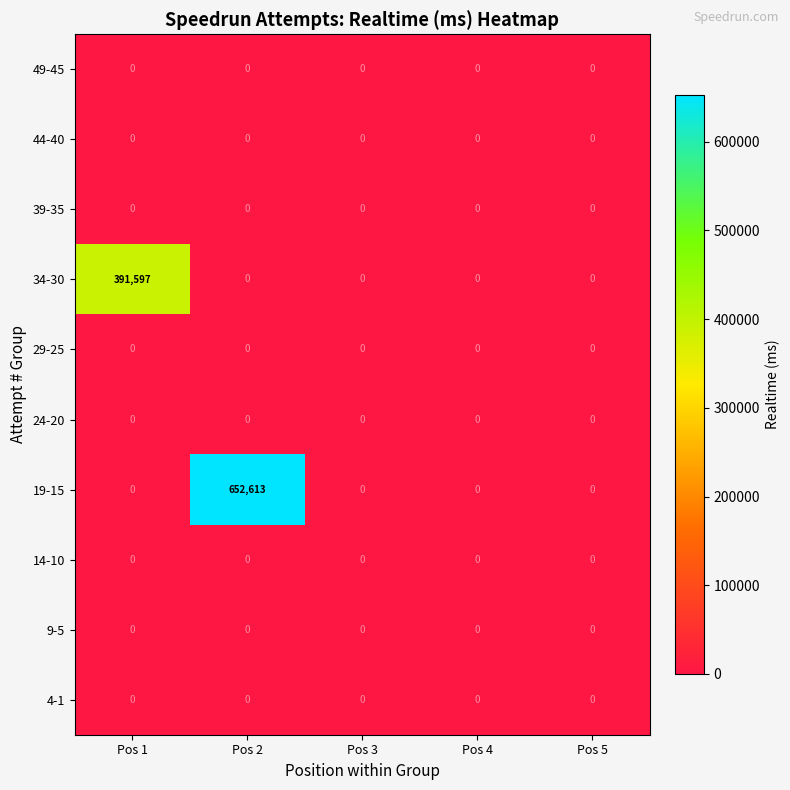

What is the spread (max minus min) of values at Pos 2?

652613